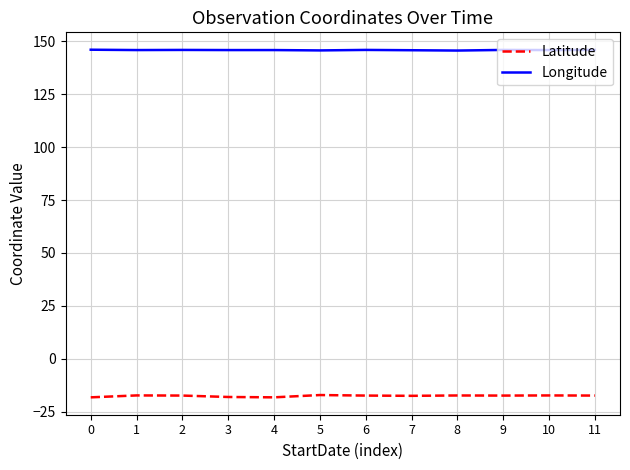

What is the difference between the maximum and minimum values in the Longitude series?

0.4